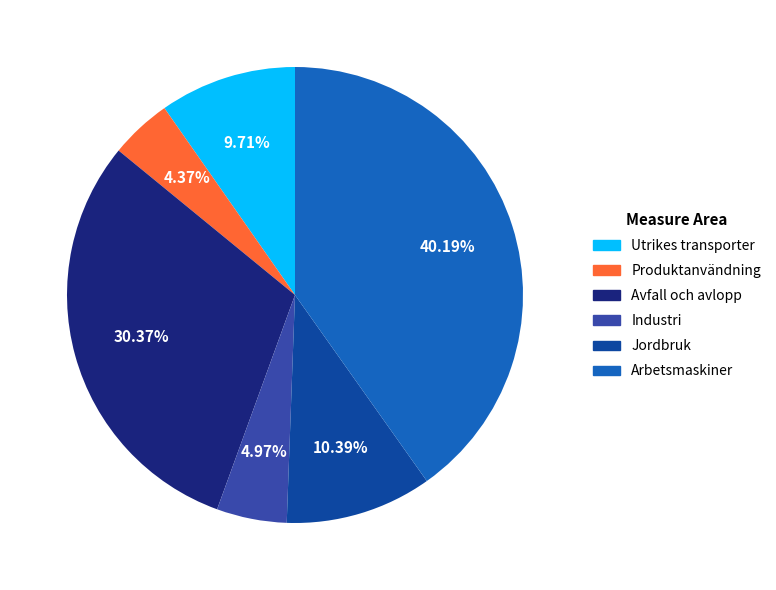

Is there a majority slice in this chart?

No